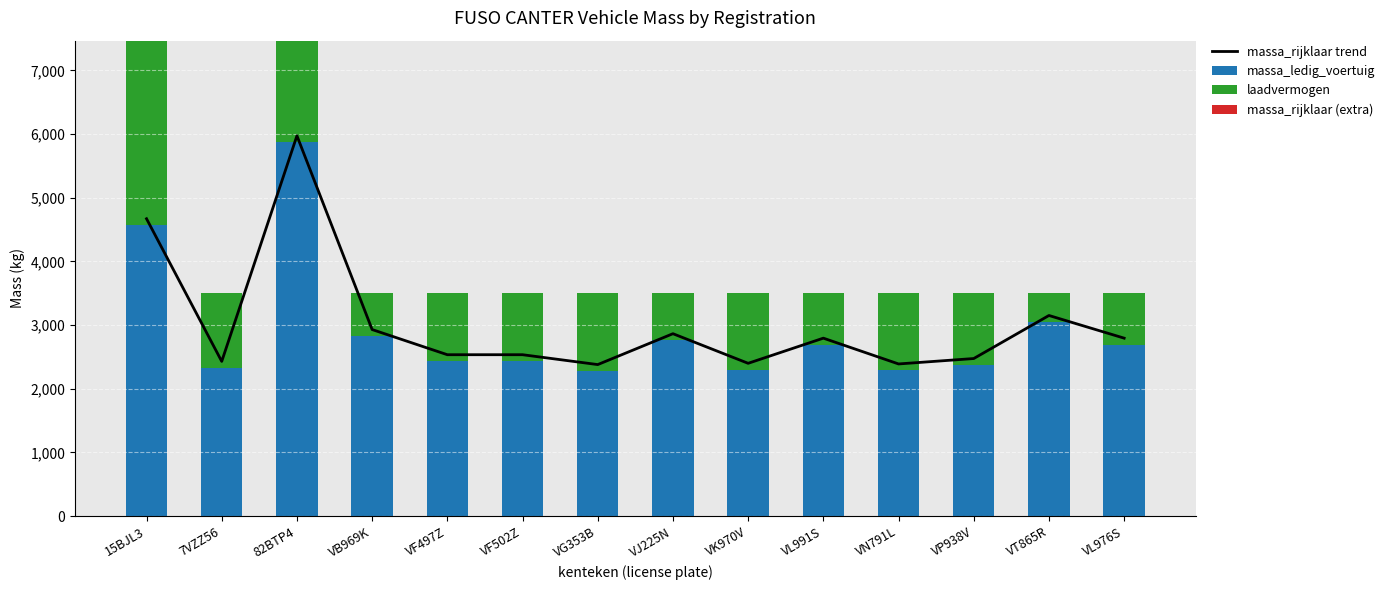

How many data points in massa_rijklaar trend are less than 2795?

7